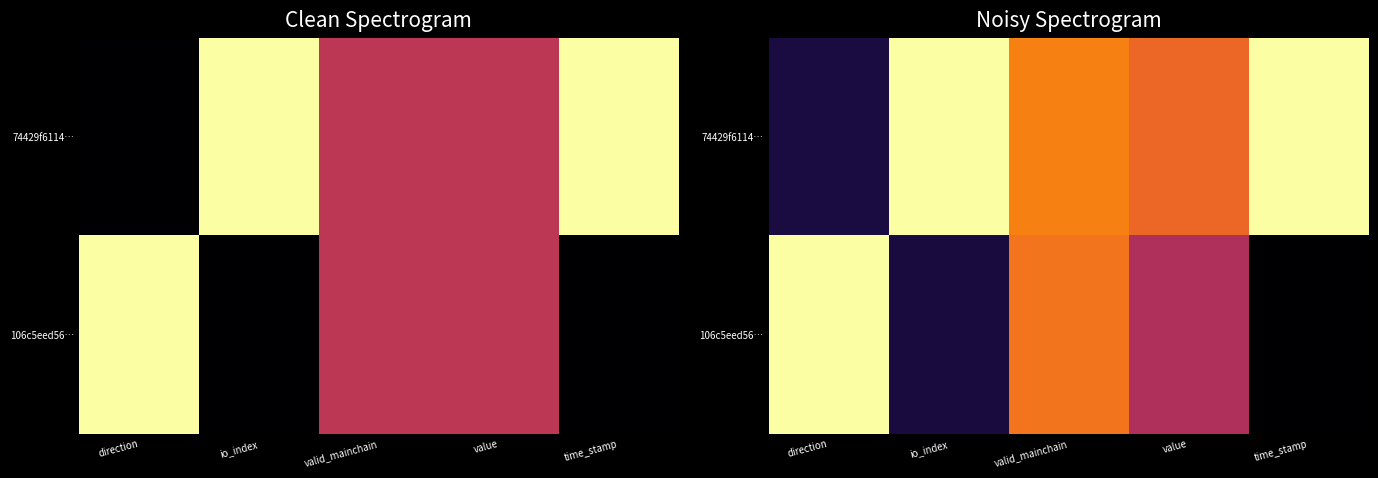

Which category has the highest value across all series?

io_index